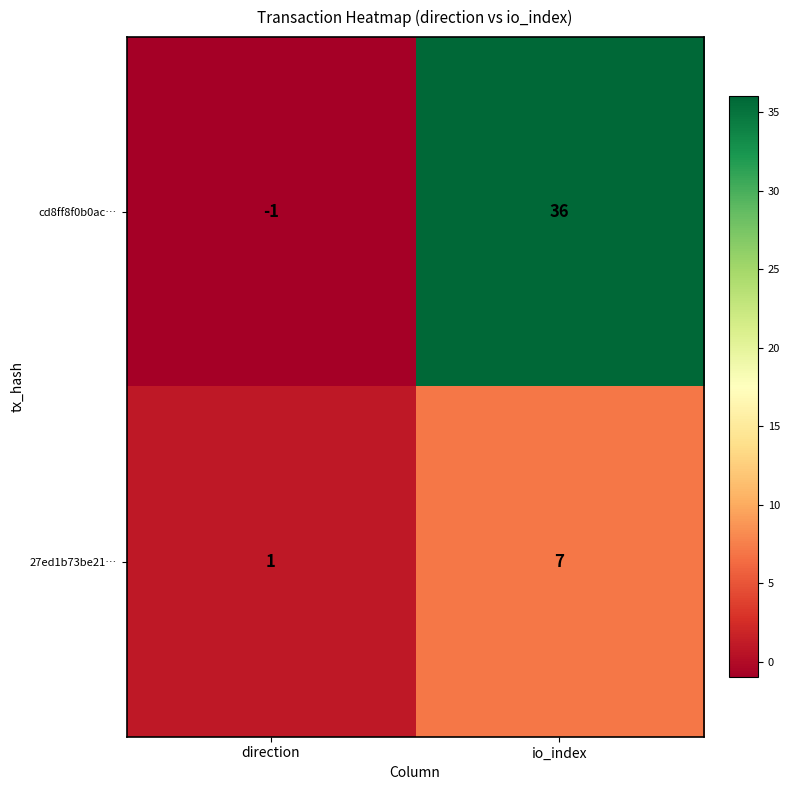

What is the average value of the 27ed1b73be21… series?

4